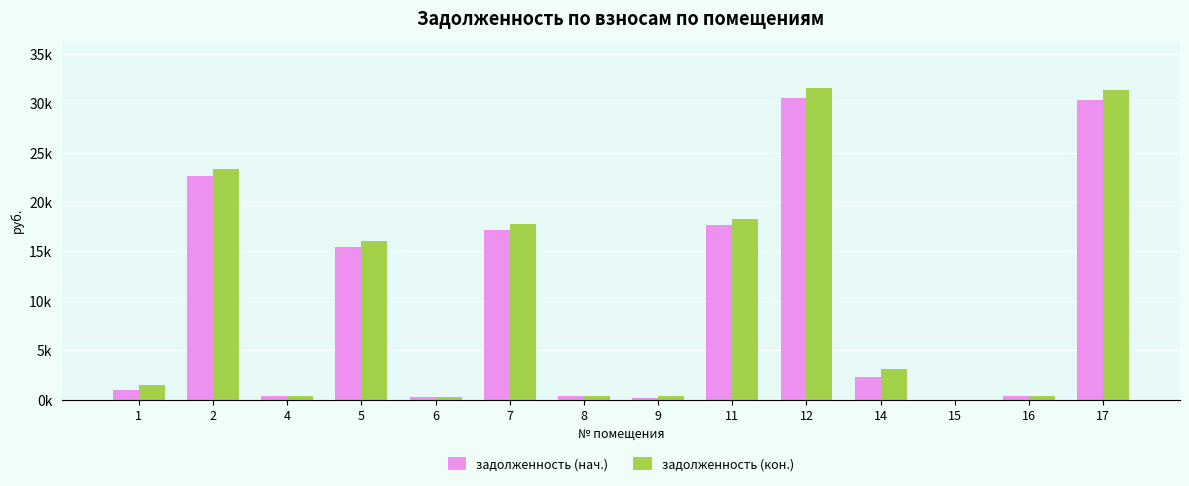

The value of задолженность (кон.) at 12 is 31541.1. True or false?

True